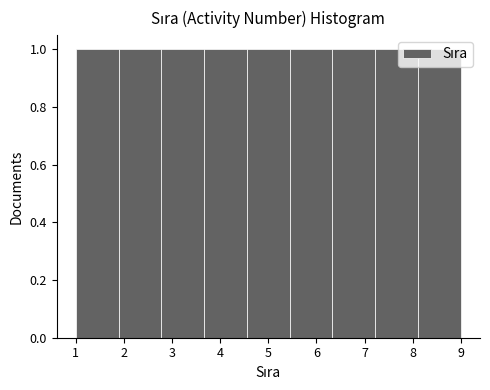

What is the height of the bar covering 5.4 to 6.3 on the x-axis? Neither the bar edges nor the heights are printed on the chart, so give them approximately, as read against the axes.

1